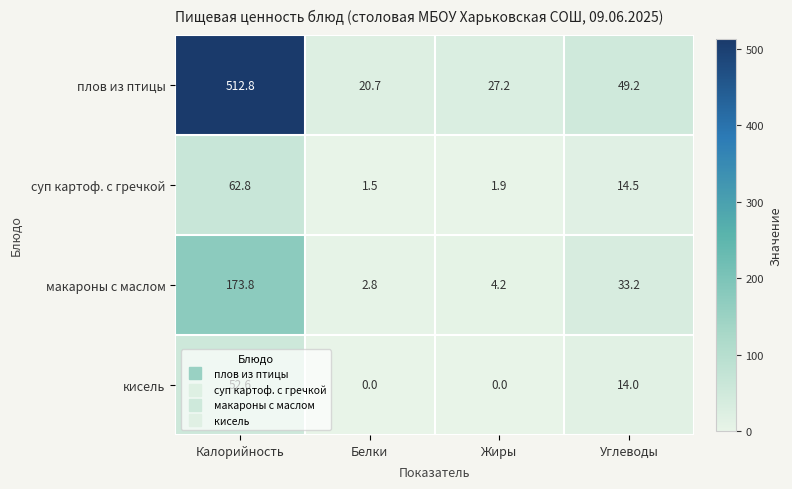

List the series in order of their peak value, lowest first.

кисель, суп картоф. с гречкой, макароны с маслом, плов из птицы